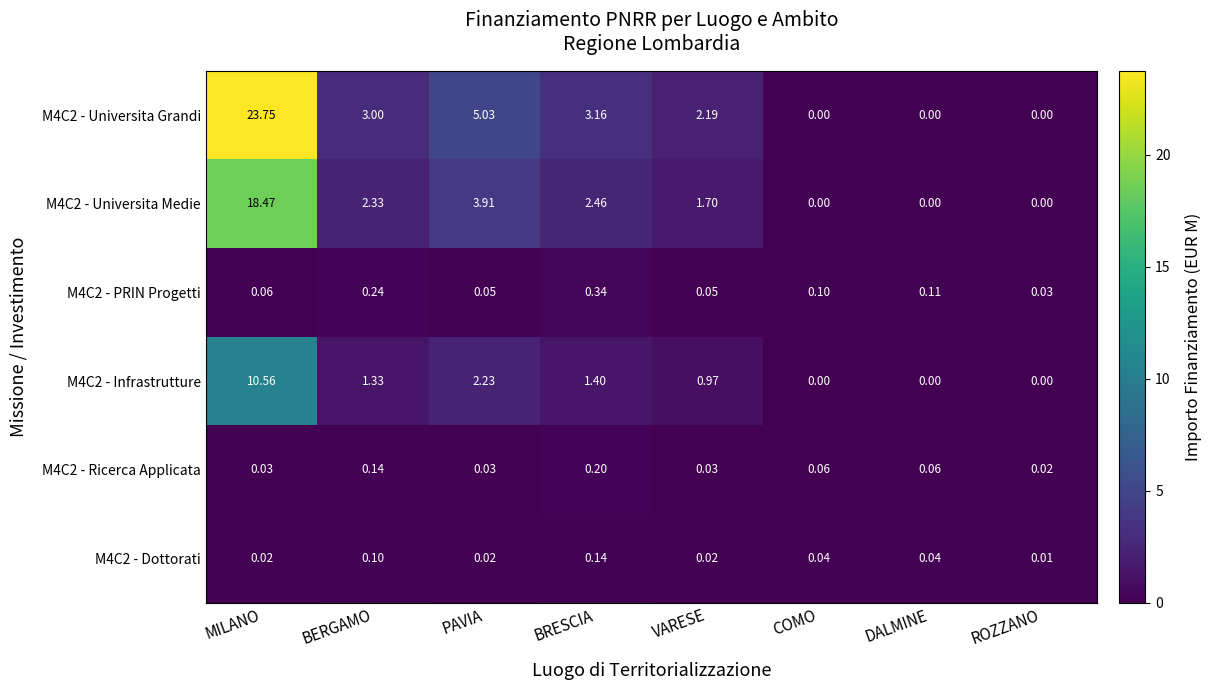

Which series has the largest total across all categories?

M4C2 - Universita Grandi